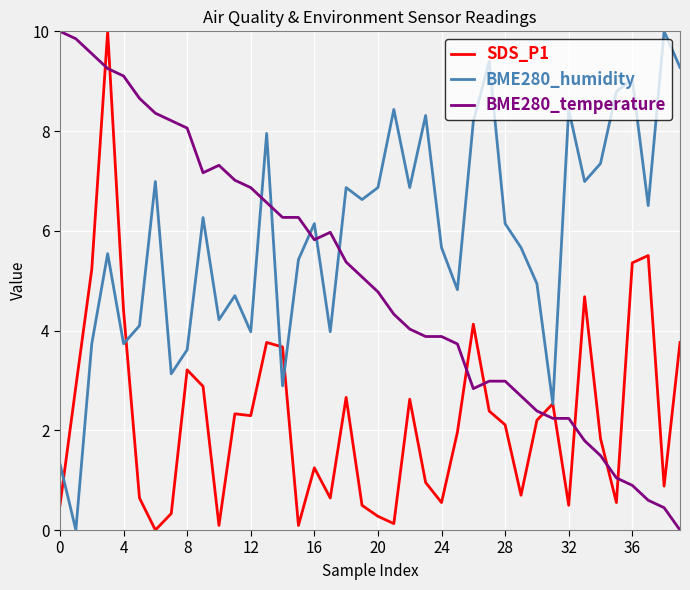

What is the greatest value displayed?

10.0